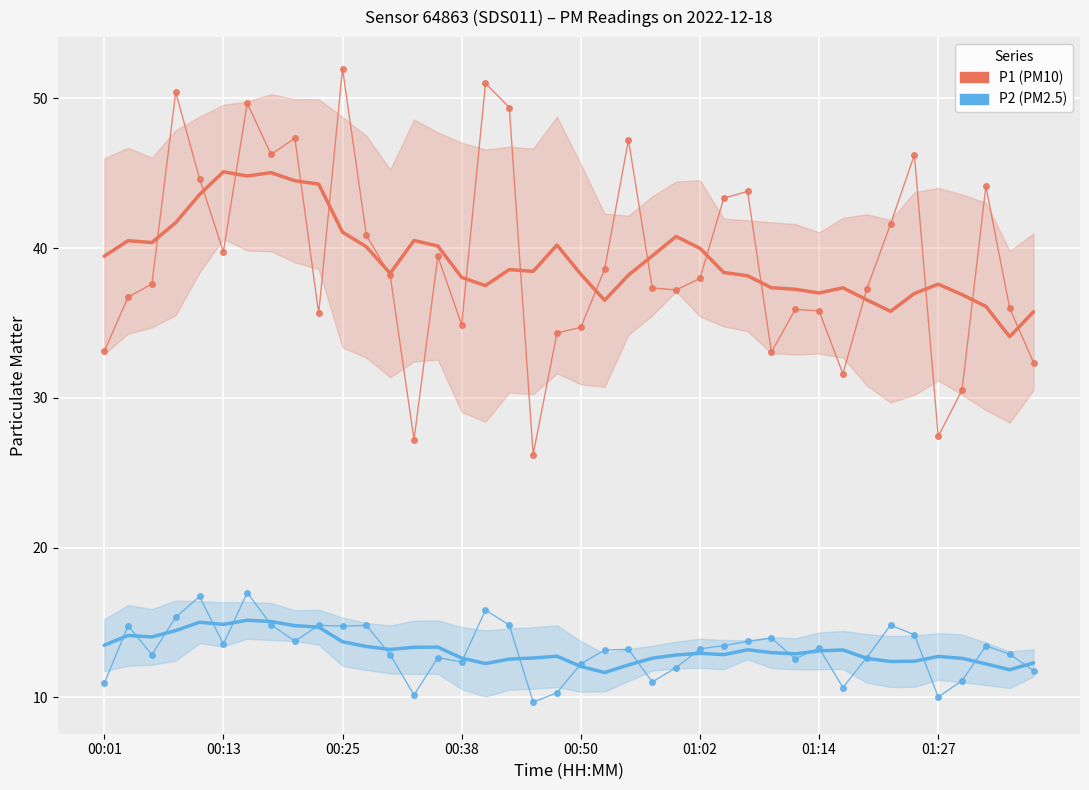

What position from the right is 31?

9